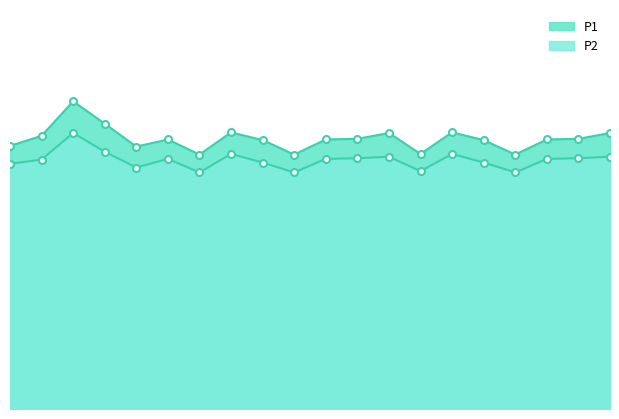

In P1, how many points are lower than both neighbors (excluding endpoints)?

5